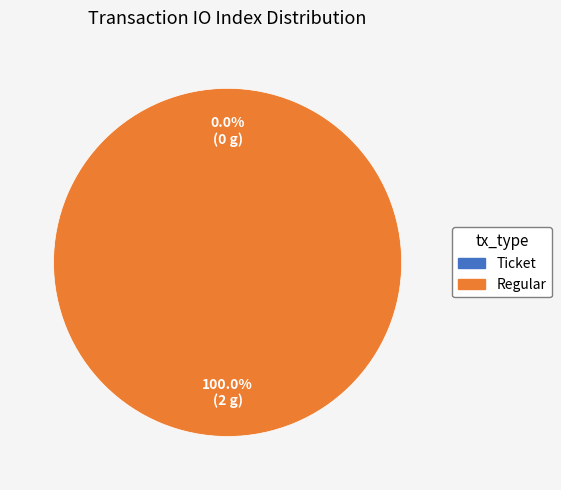

Between Ticket and Regular, which is larger?

Regular